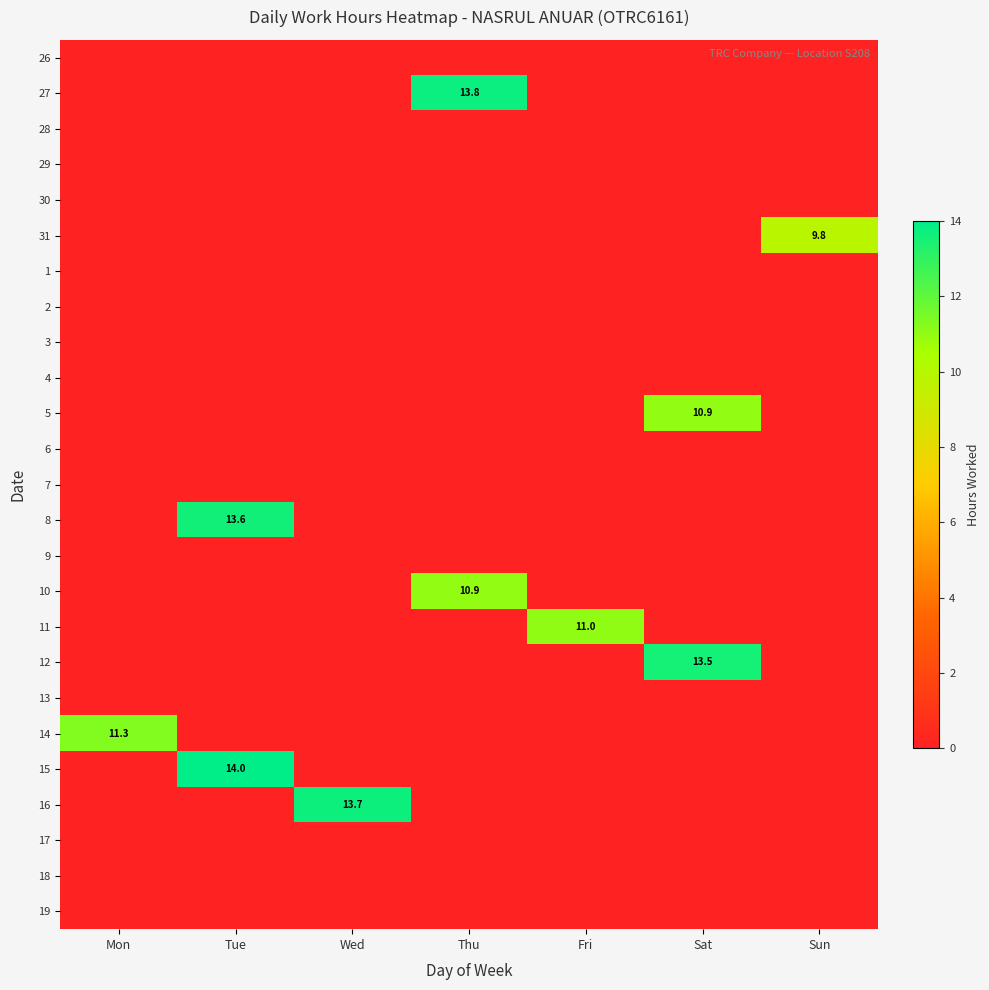

Which series has the largest range (max minus min)?

15